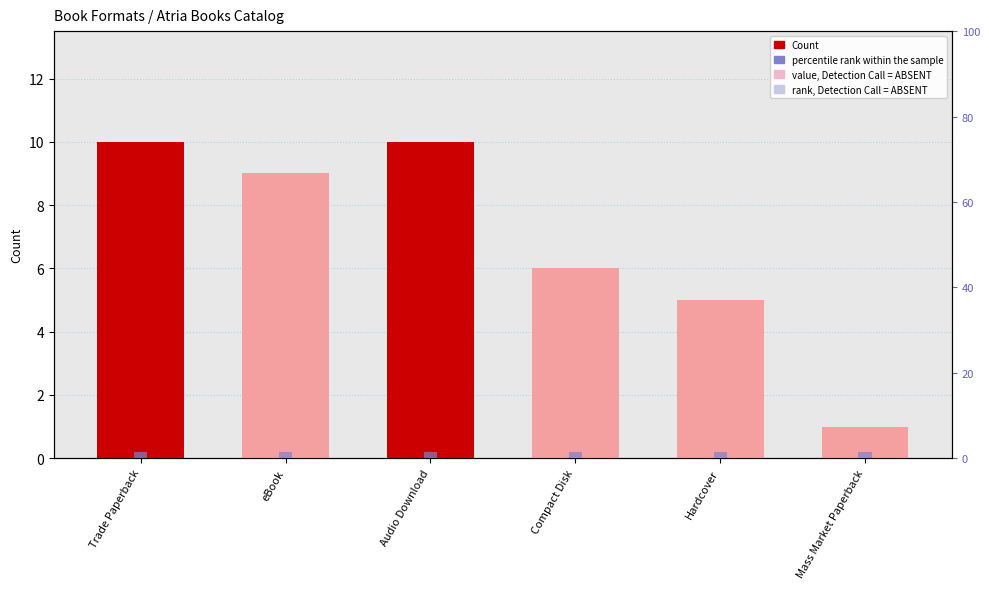

What position from the left is Compact Disk?

4